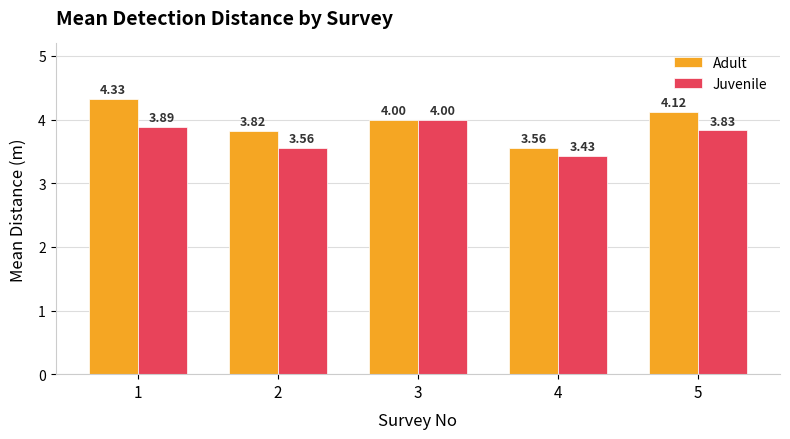

Which series has the largest range (max minus min)?

Adult